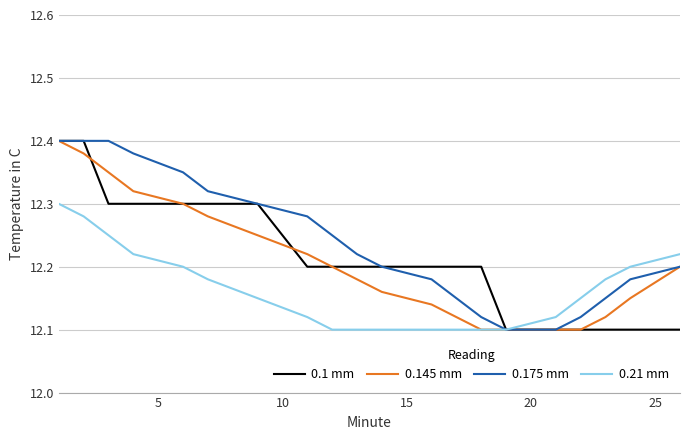

Which series has the largest total across all categories?

0.175 mm